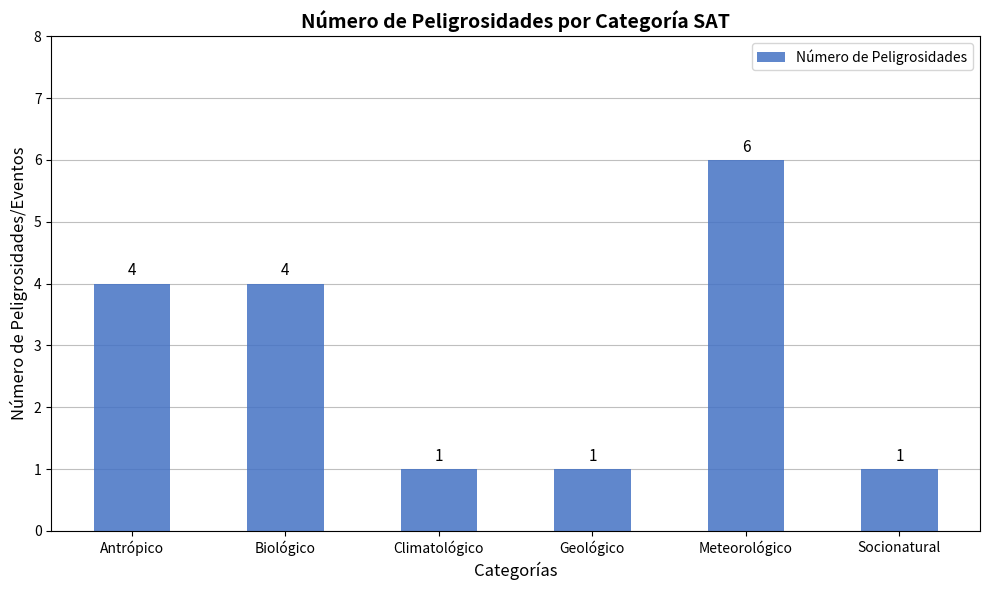

What is the minimum value shown in the chart?

1